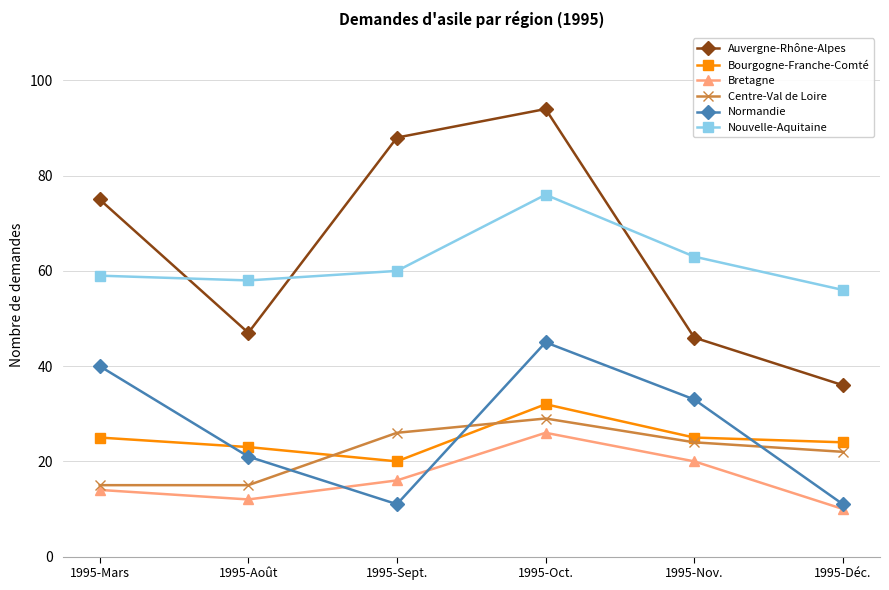

At which category does the chart reach its minimum across all series?

1995-Déc.